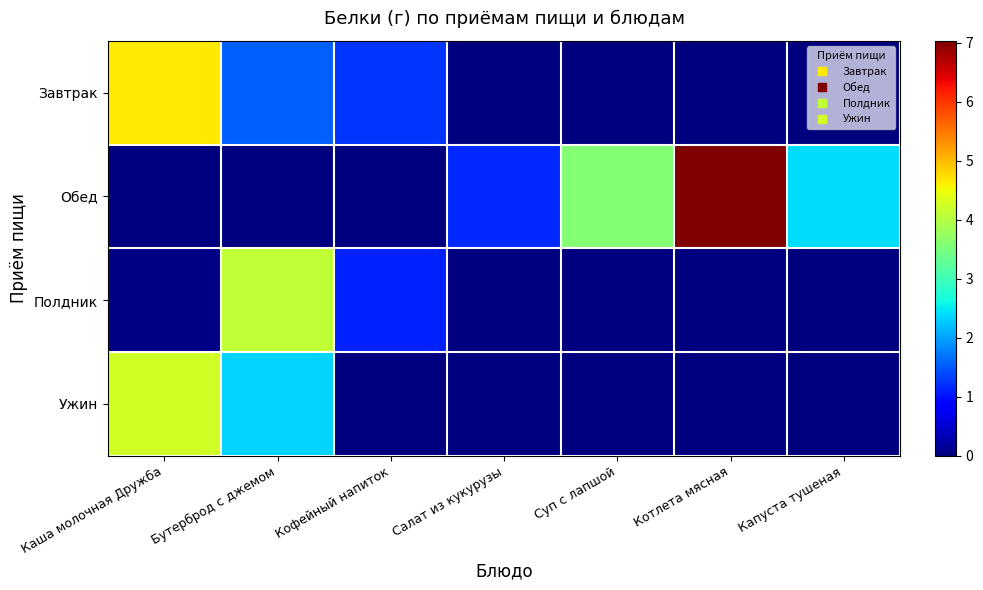

Reading left to right, transcribe all the data shown in this chart.

Завтрак: Каша молочная Дружба=4.7	Бутерброд с джемом=1.5	Кофейный напиток=1.2	Салат из кукурузы=0.0	Суп с лапшой=0.0	Котлета мясная=0.0	Капуста тушеная=0.0
Обед: Каша молочная Дружба=0.0	Бутерброд с джемом=0.0	Кофейный напиток=0.0	Салат из кукурузы=1.2	Суп с лапшой=3.6	Котлета мясная=7.0	Капуста тушеная=2.4
Полдник: Каша молочная Дружба=0.0	Бутерброд с джемом=4.1	Кофейный напиток=1.1	Салат из кукурузы=0.0	Суп с лапшой=0.0	Котлета мясная=0.0	Капуста тушеная=0.0
Ужин: Каша молочная Дружба=4.2	Бутерброд с джемом=2.4	Кофейный напиток=0.0	Салат из кукурузы=0.0	Суп с лапшой=0.0	Котлета мясная=0.0	Капуста тушеная=0.0